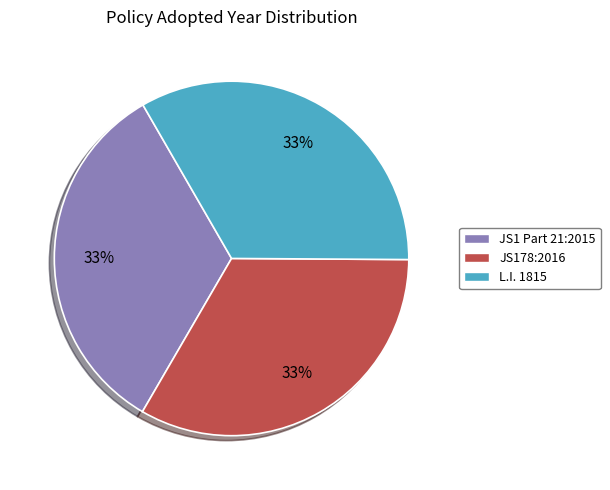

Is it true that L.I. 1815 is 33% of the pie?

True